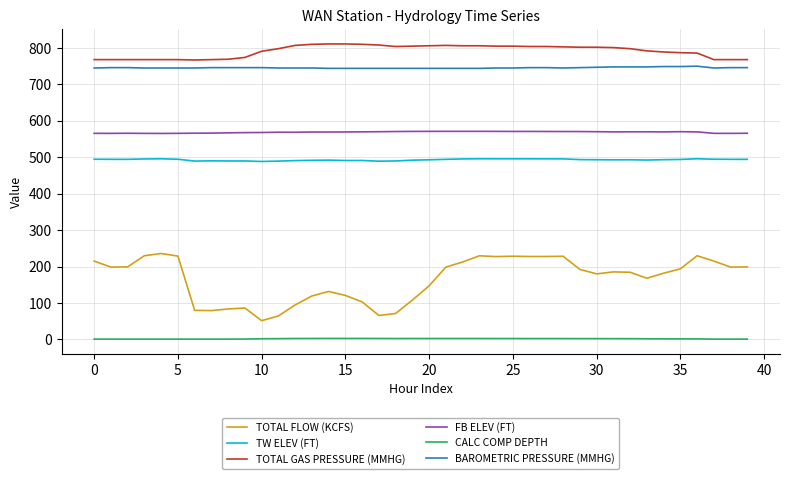

True or false: CALC COMP DEPTH and TOTAL GAS PRESSURE (MMHG) intersect in this chart.

False